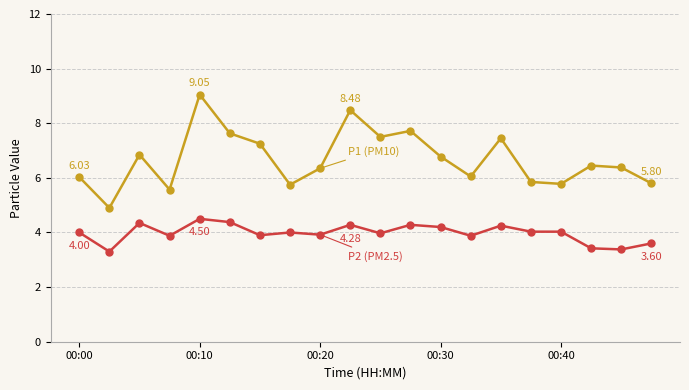

What is the total value across all series at 00:30?

11.0